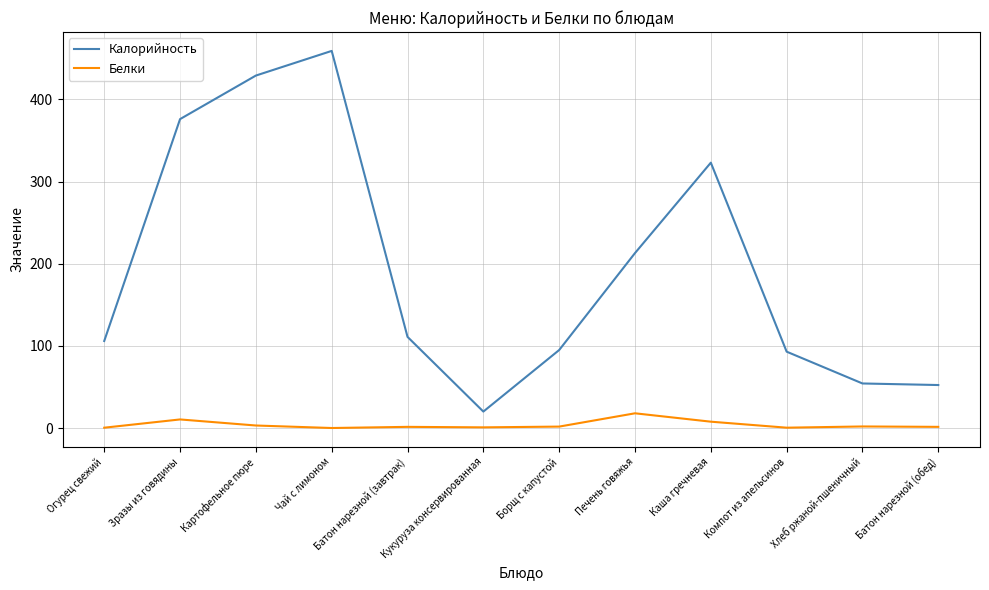

True or false: Калорийность and Белки intersect in this chart.

False